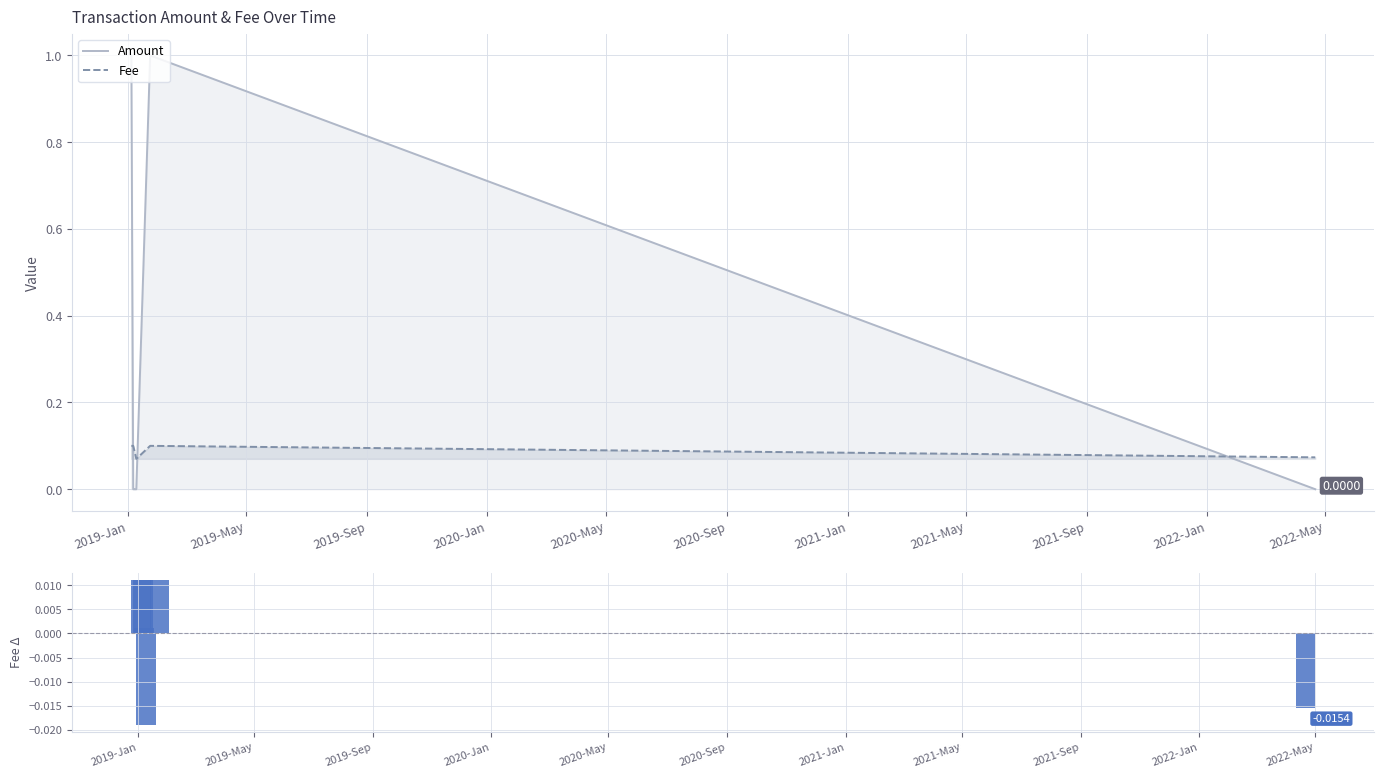

True or false: Fee and Amount cross at least once.

True